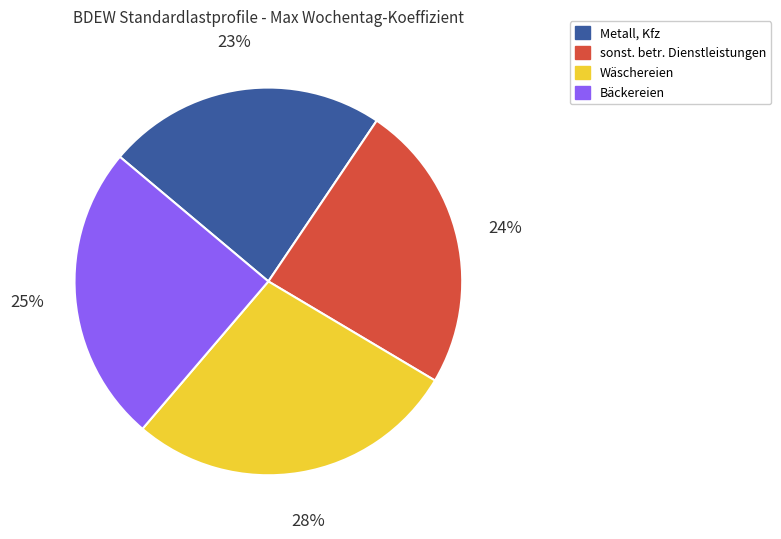

How many slices are in this pie chart?

4